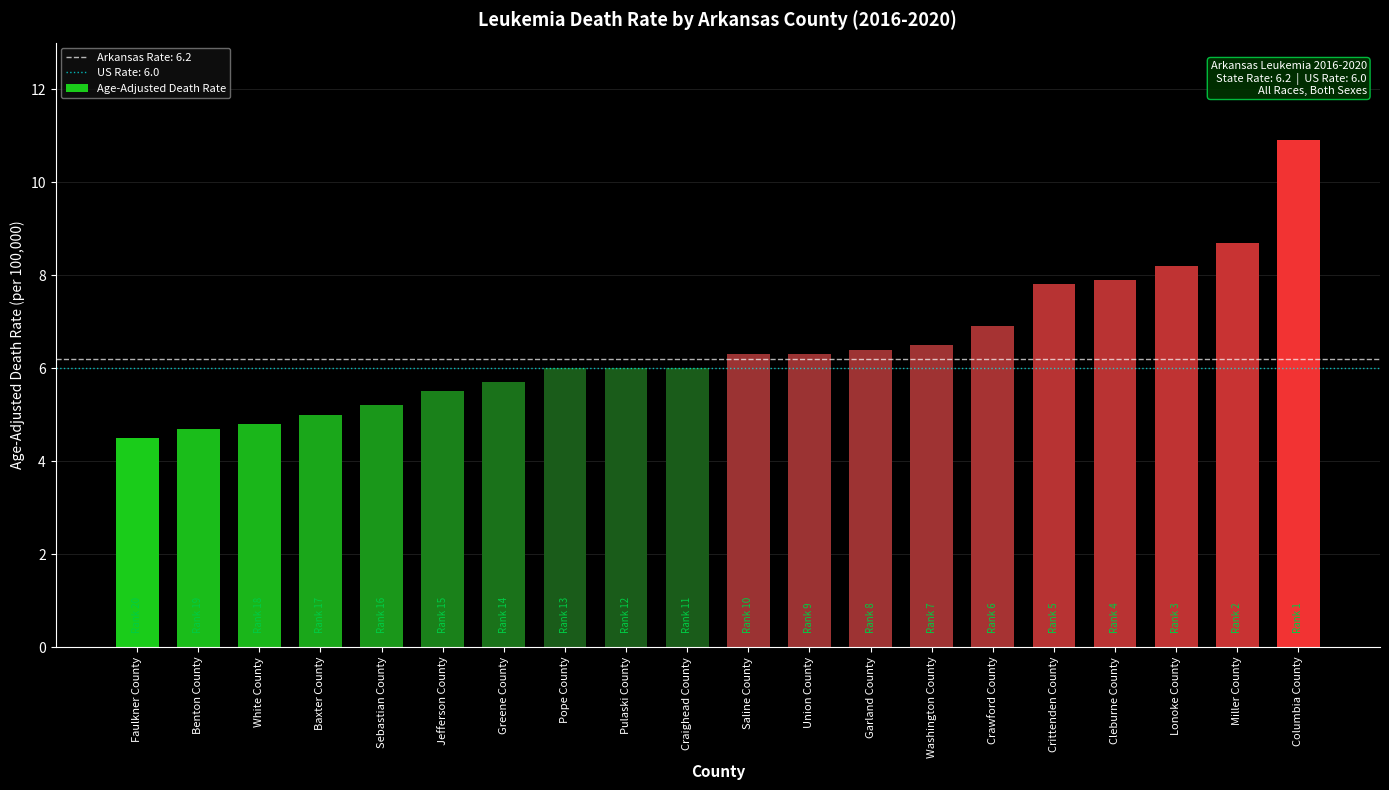

Is it true that the value at Faulkner County is 4.5?

True